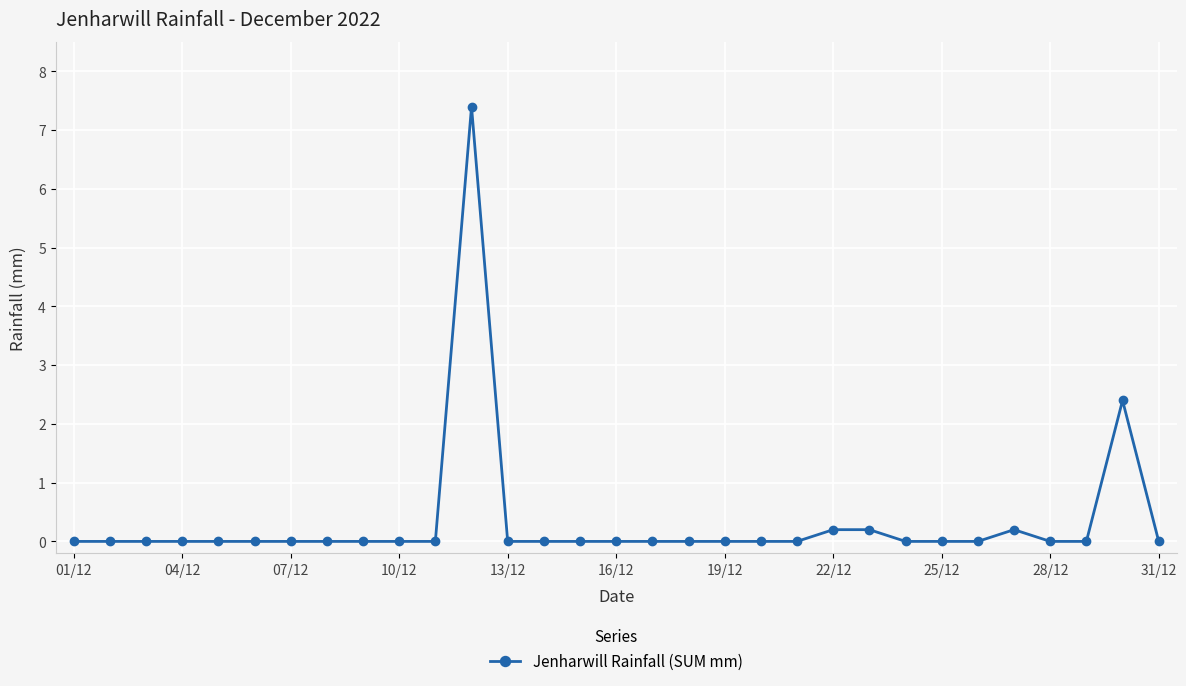

What is the greatest value displayed?

7.4